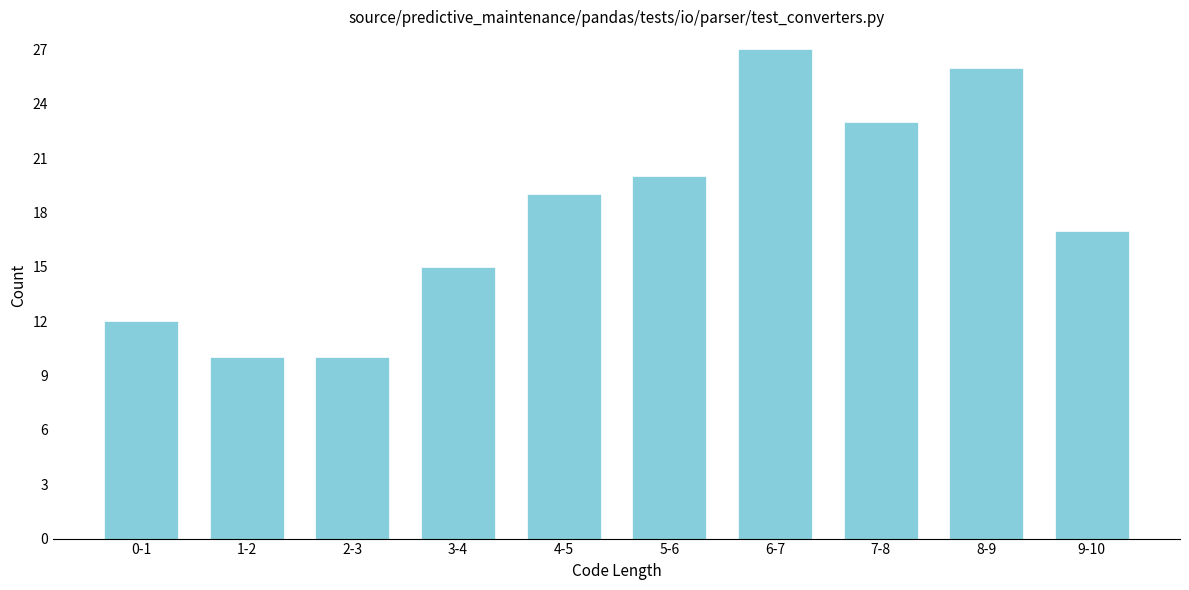

Reading left to right, extract all data points from this chart.

0-1=12	1-2=10	2-3=10	3-4=15	4-5=19	5-6=20	6-7=27	7-8=23	8-9=26	9-10=17